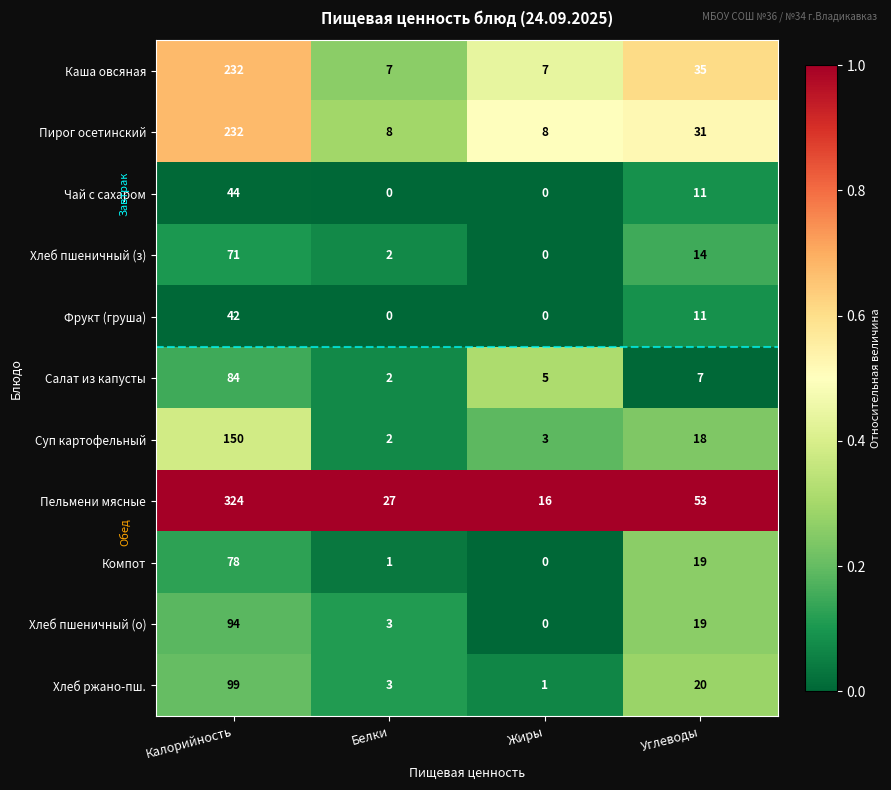

What is the greatest value displayed?

324